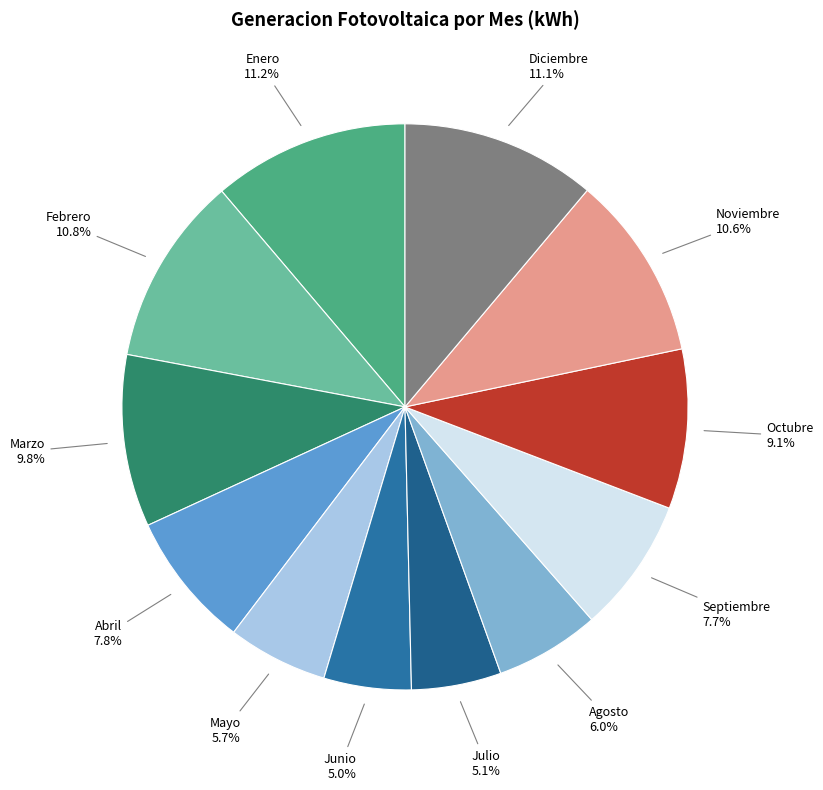

How many segments does this pie chart have?

12